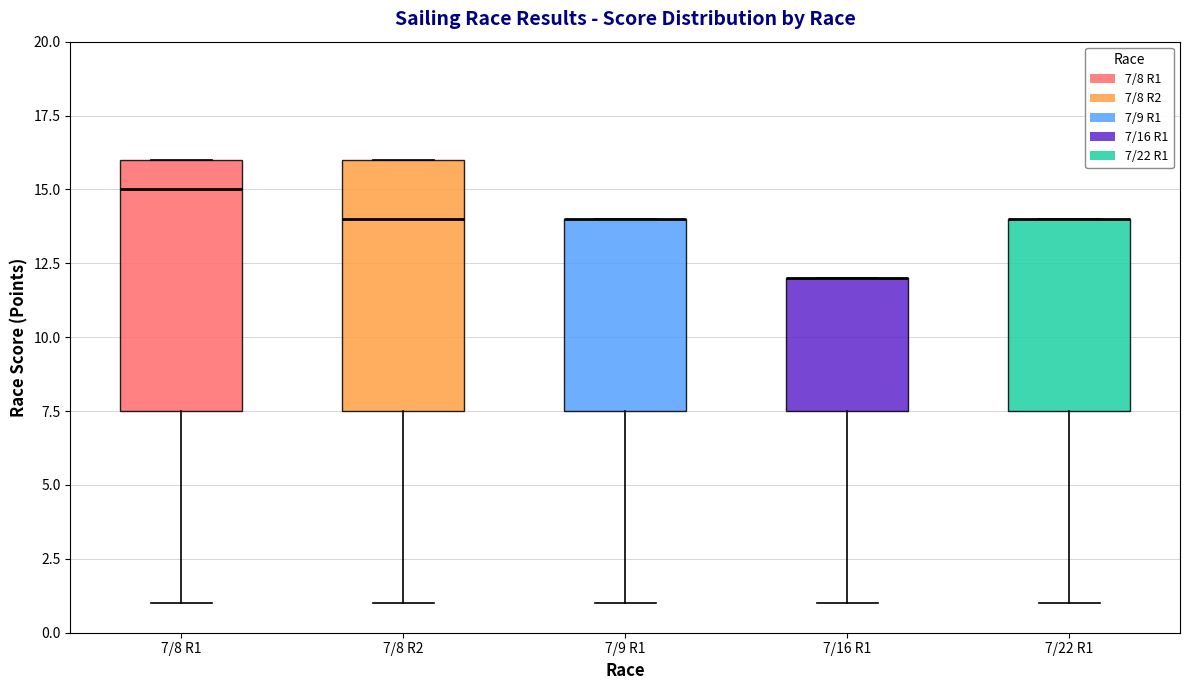

Reading left to right, read every box against the y-axis: the position of its median line, the range the box covers, and the ends of its whiskers. The values are not printed on the chart, so give them approximately, as read against the axis.

7/8 R1: median 15.0, box 7.5 to 16.0, whiskers 1.0 to 16.0
7/8 R2: median 14.0, box 7.5 to 16.0, whiskers 1.0 to 16.0
7/9 R1: median 14.0 (drawn on the box's upper edge), box 7.5 to 14.0, whiskers 1.0 to 14.0
7/16 R1: median 12.0 (drawn on the box's upper edge), box 7.5 to 12.0, whiskers 1.0 to 12.0
7/22 R1: median 14.0 (drawn on the box's upper edge), box 7.5 to 14.0, whiskers 1.0 to 14.0